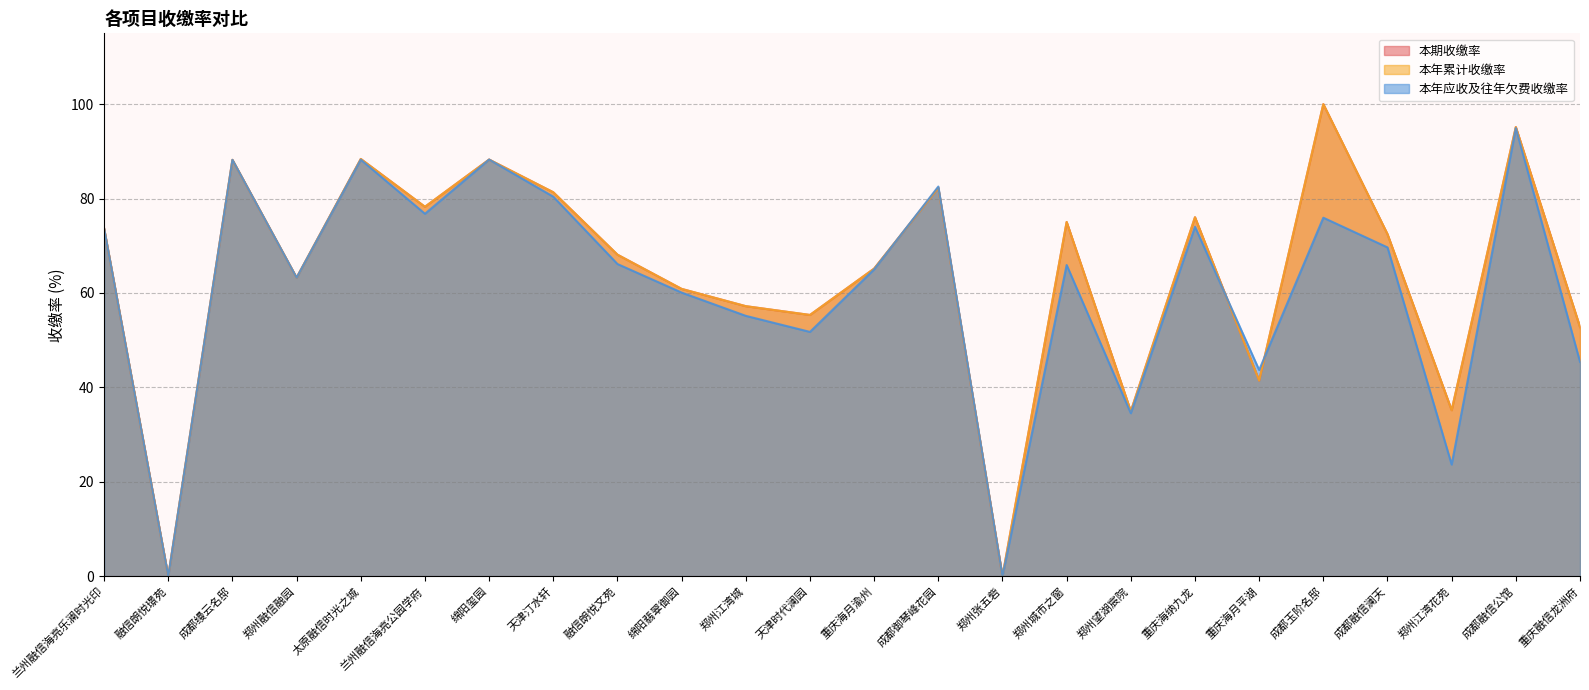

Does the chart have visible grid lines?

Yes